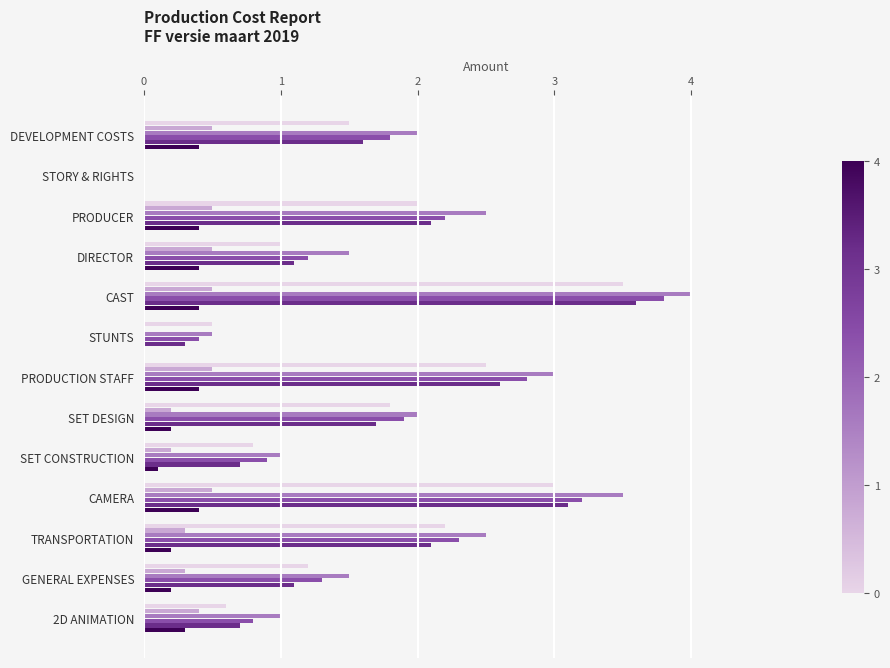

At which category is the sum across all series the highest?

CAST